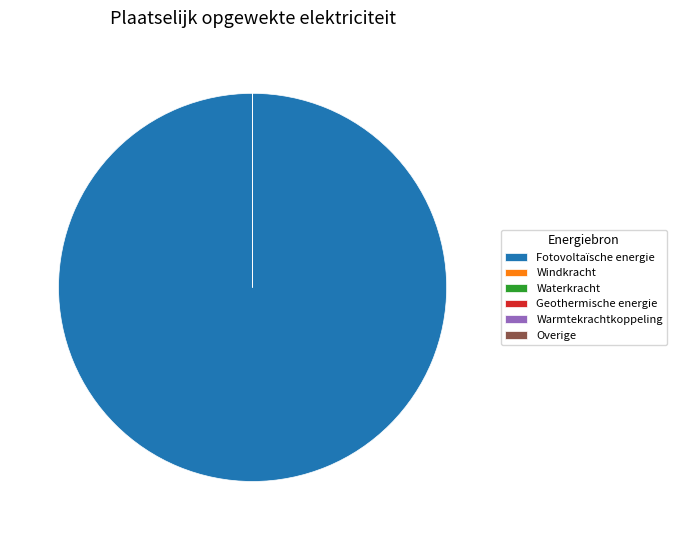

What percentage is the Fotovoltaïsche energie slice, to the nearest percent?

100%